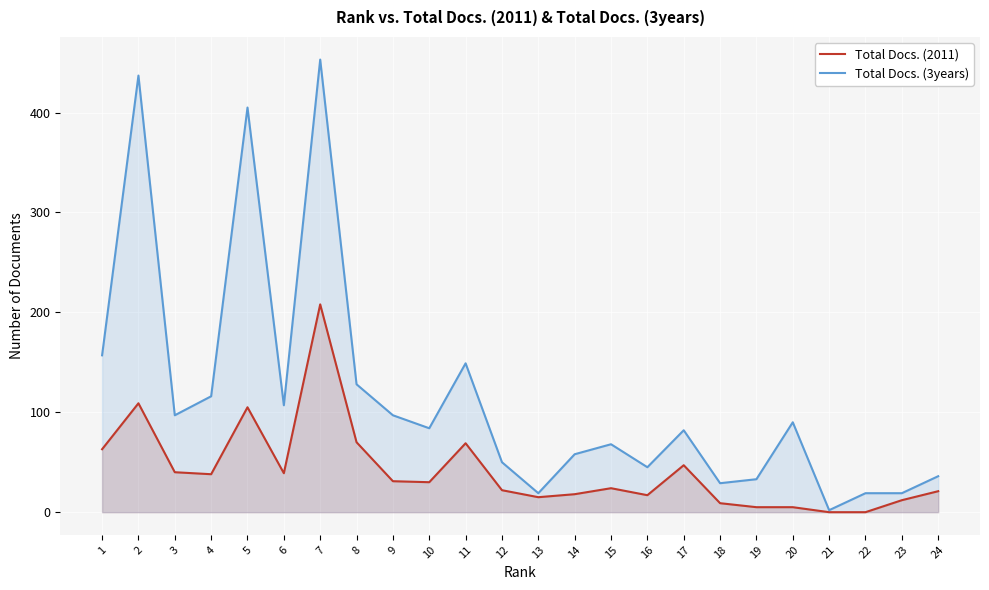

What is the average value of the Total Docs. (2011) series?

42